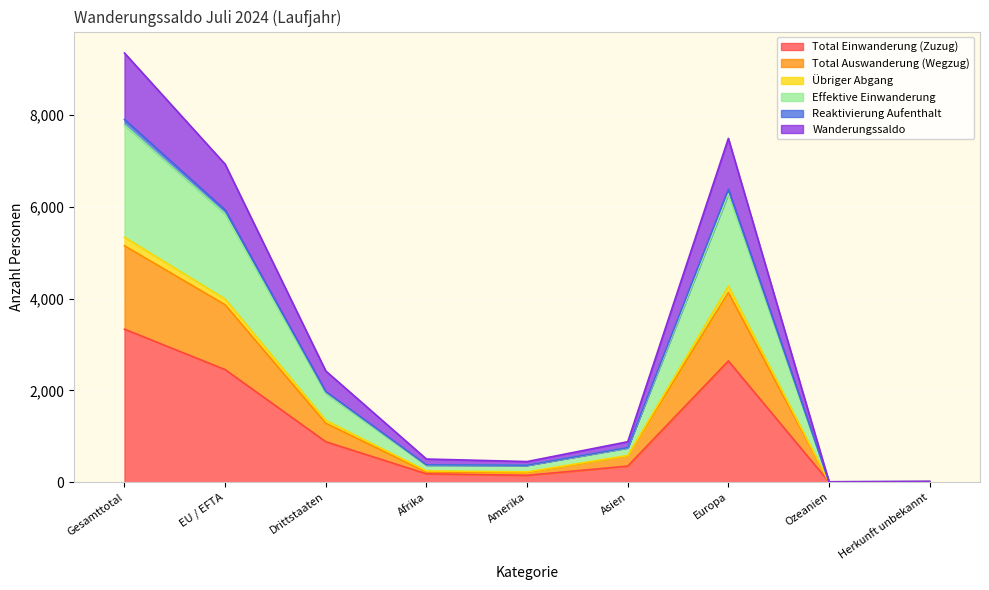

What position from the right is Drittstaaten?

7